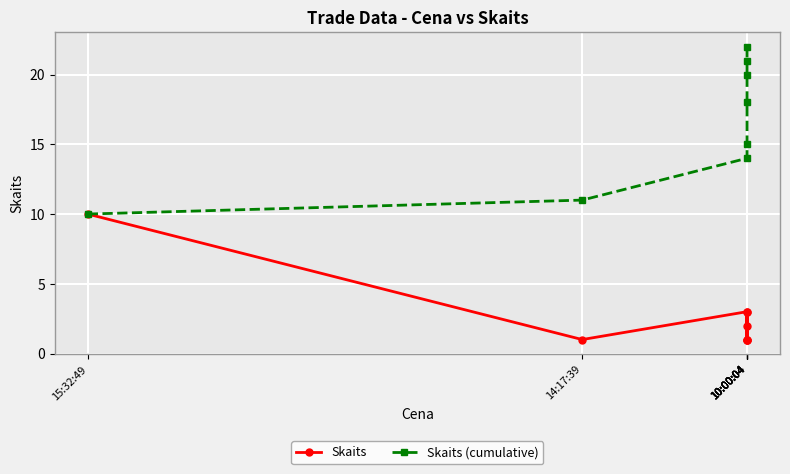

What is the label of the 7th point from the right?

14:17:39